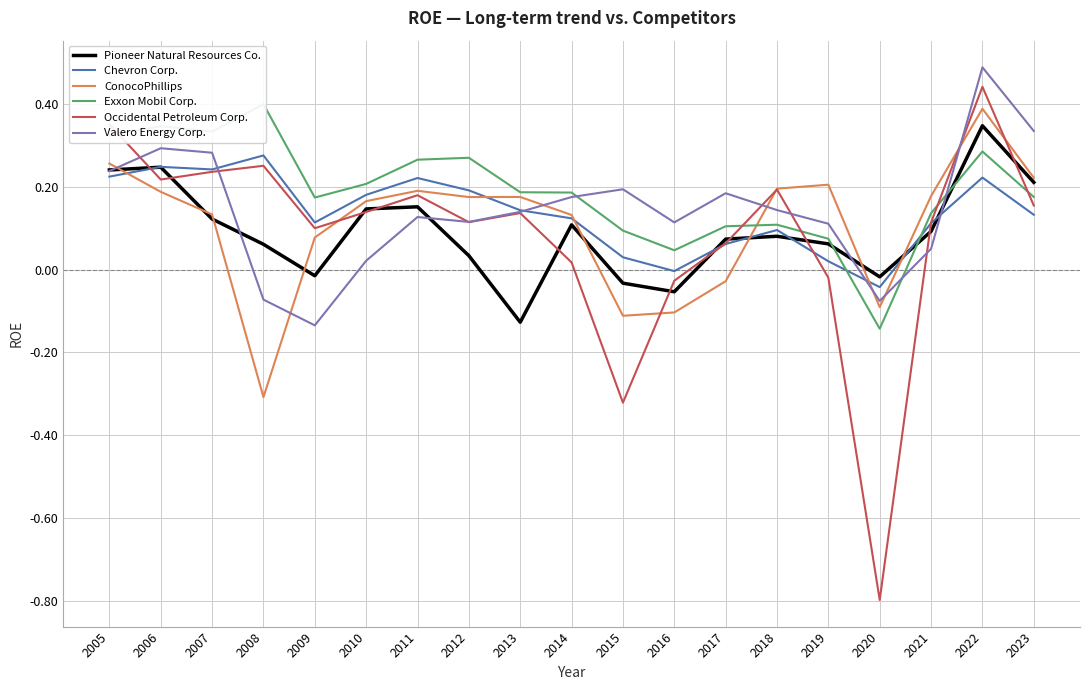

Where does the Pioneer Natural Resources Co. series first go above 0?

2005